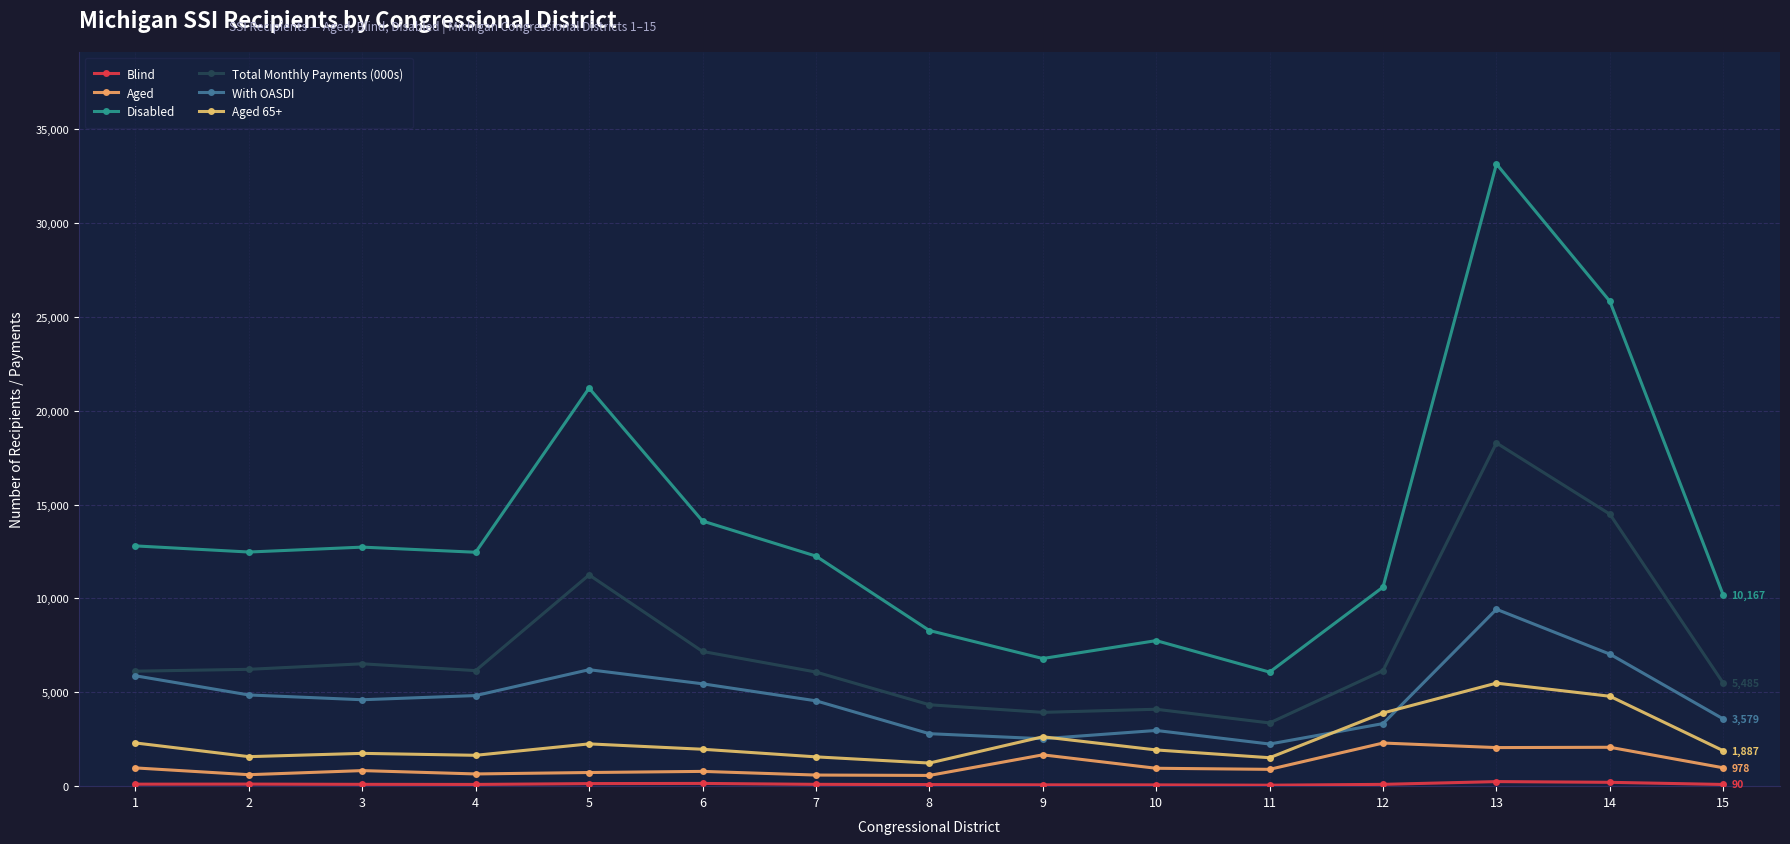

What is the approximate value of Blind at 7?

97